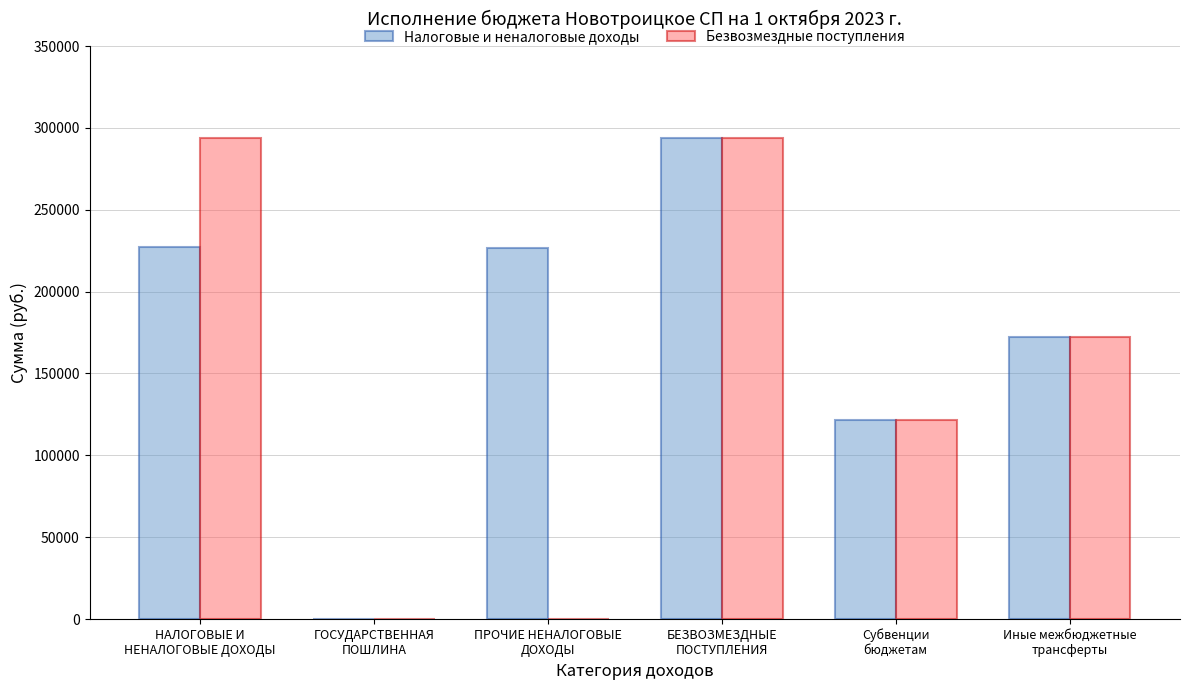

What is the sum of all Безвозмездные поступления values?

881341.2